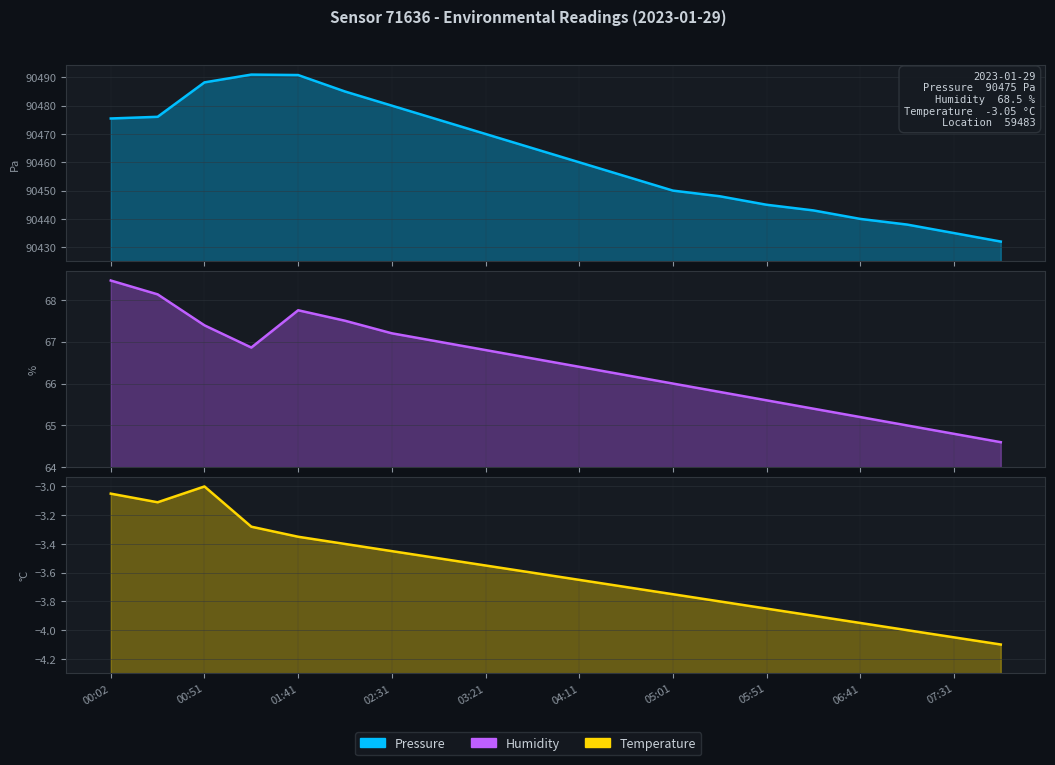

Which series has the largest total across all categories?

Pressure